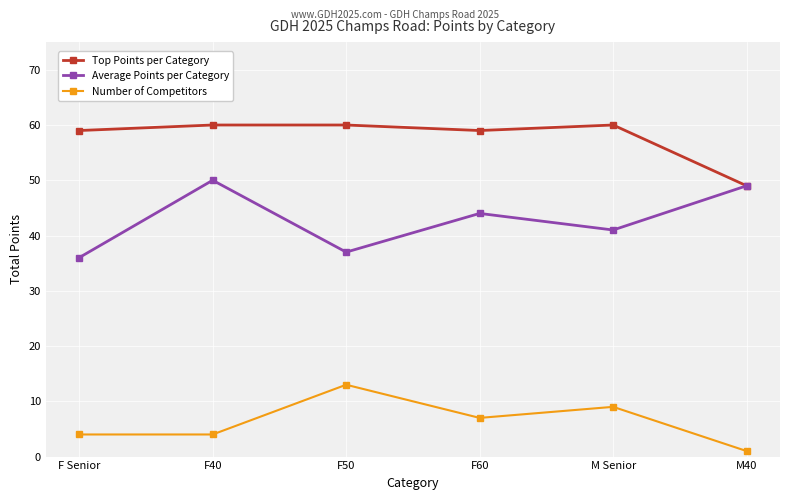

What is the difference between the highest and lowest values at F Senior?

55